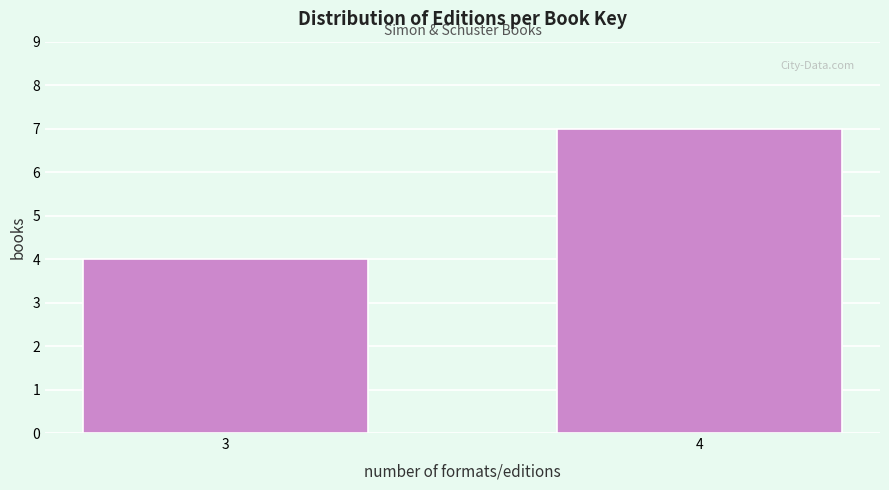

Reading left to right, list all the values displayed in this chart.

3=4	4=7